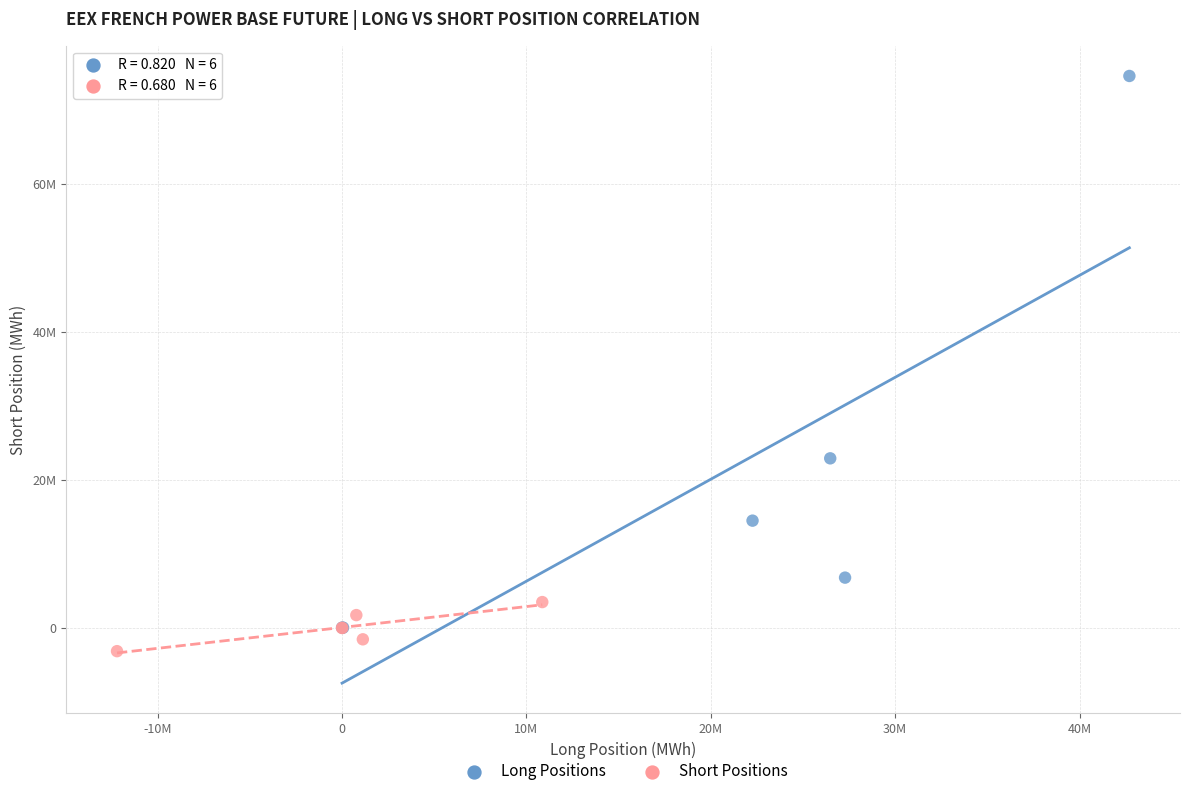

What are all the series names shown in the legend?

Long Positions, Short Positions